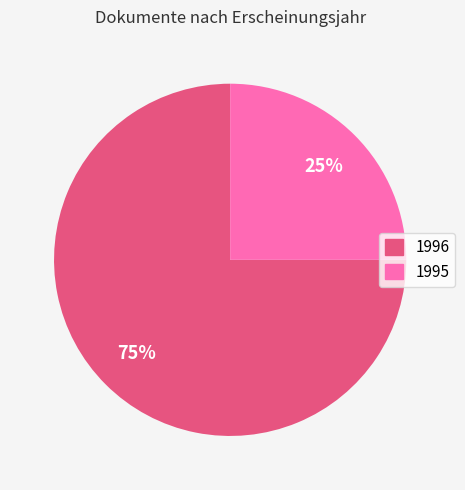

Is there a majority slice in this chart?

Yes